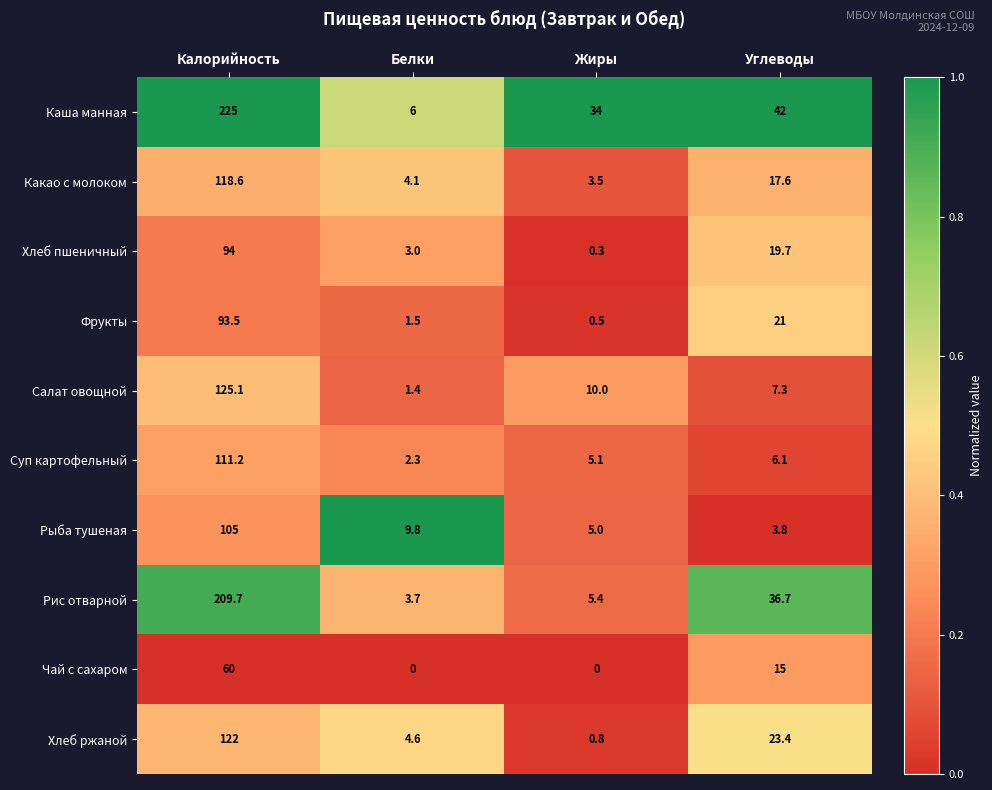

The Рис отварной series shows 36.7 at Углеводы. True or false?

True